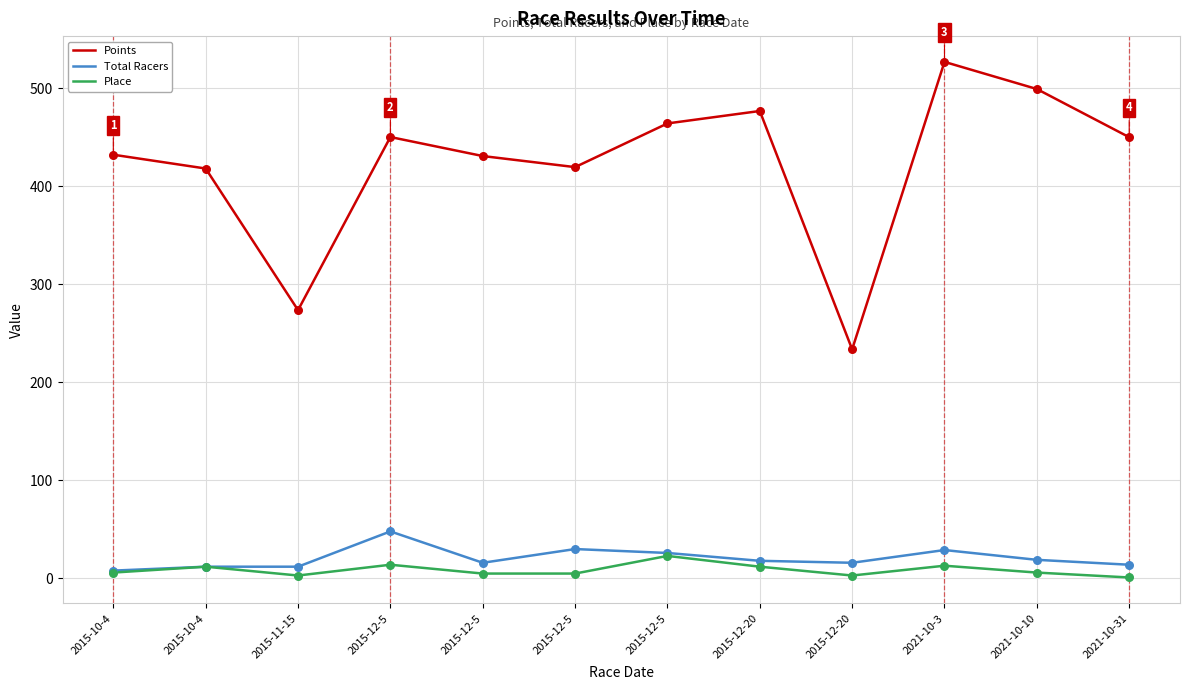

What is the total value across all series at 2015-12-20?

506.9